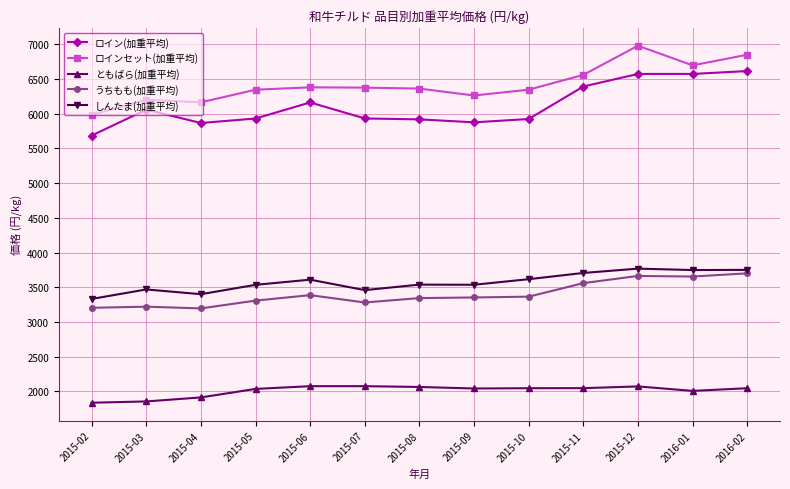

Which series has the largest total across all categories?

ロインセット(加重平均)